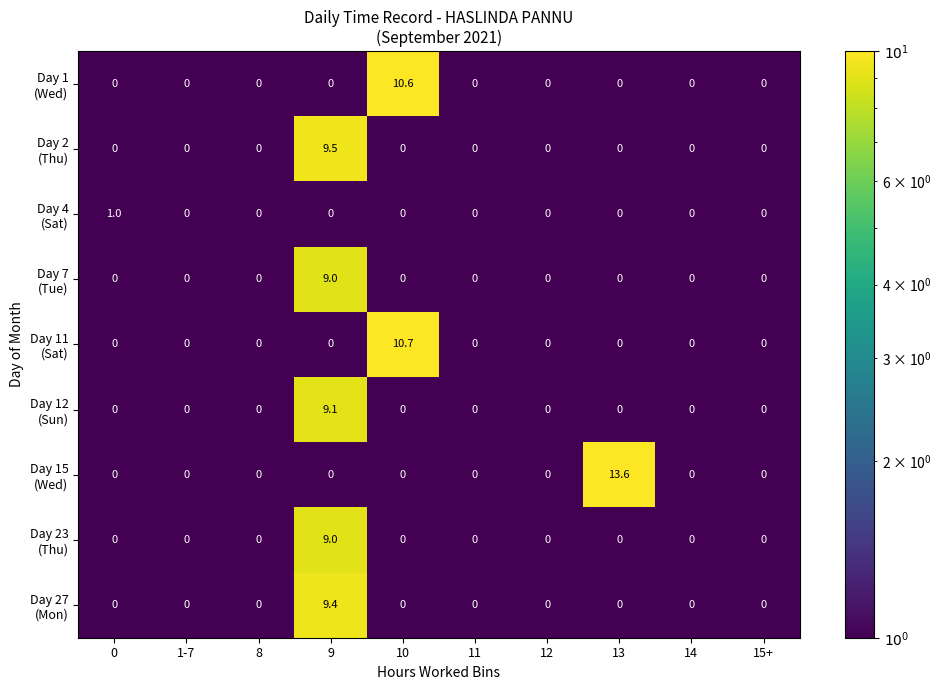

Which label corresponds to the largest value in the chart?

13